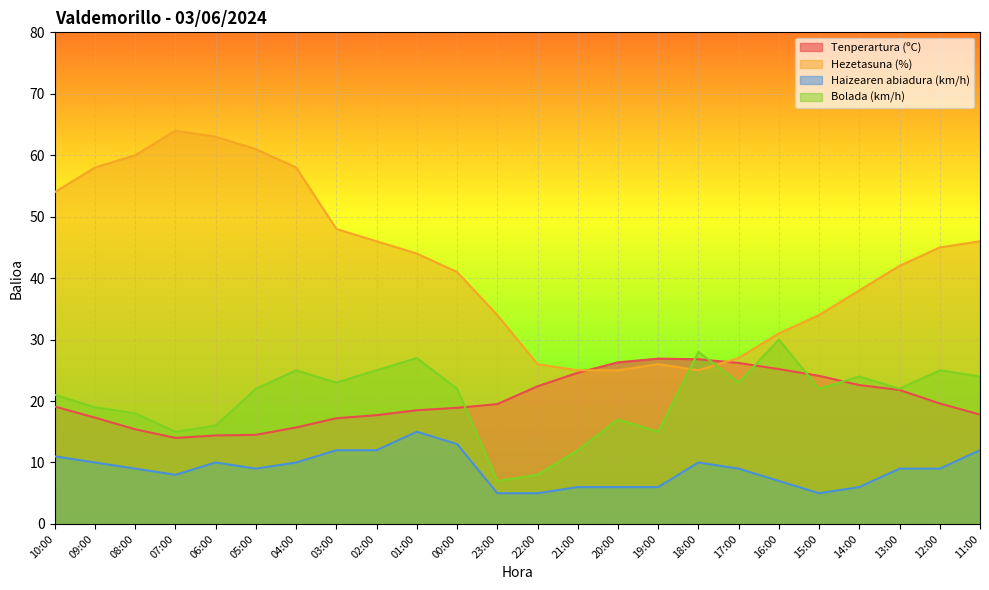

At which label does Hezetasuna (%) first exceed 44?

10:00